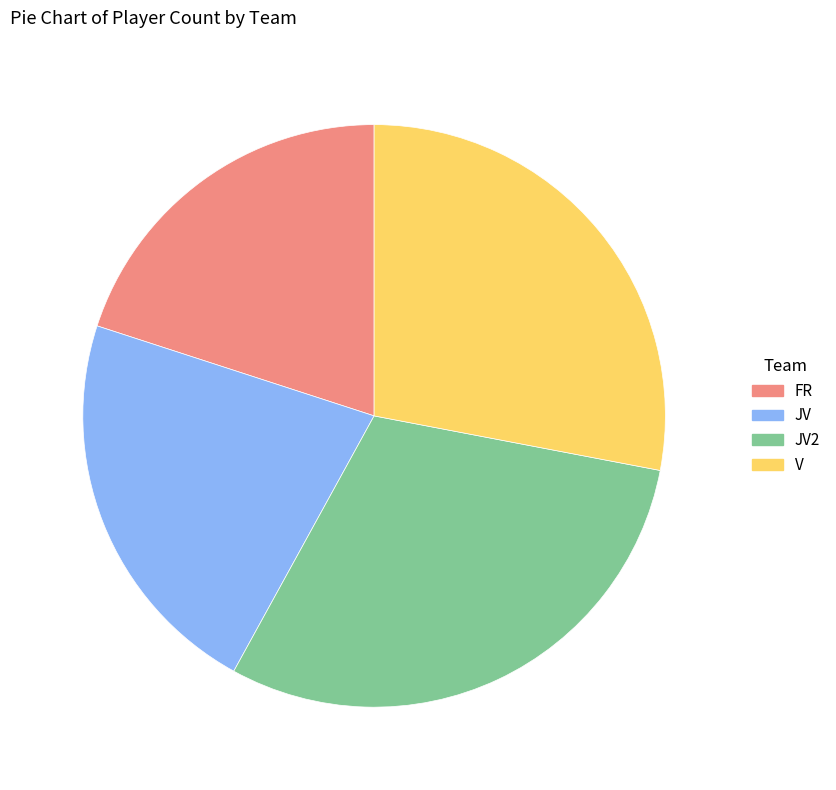

Does any single category account for the majority?

No